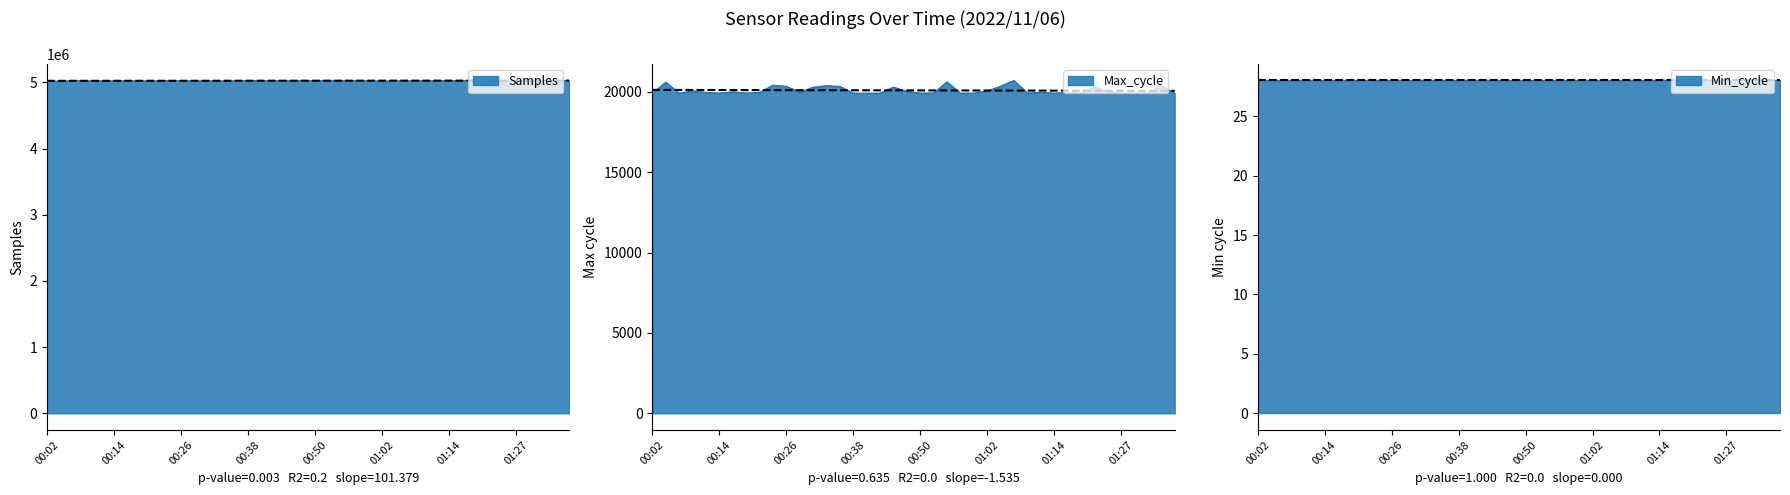

At which category is the sum across all series the highest?

01:22